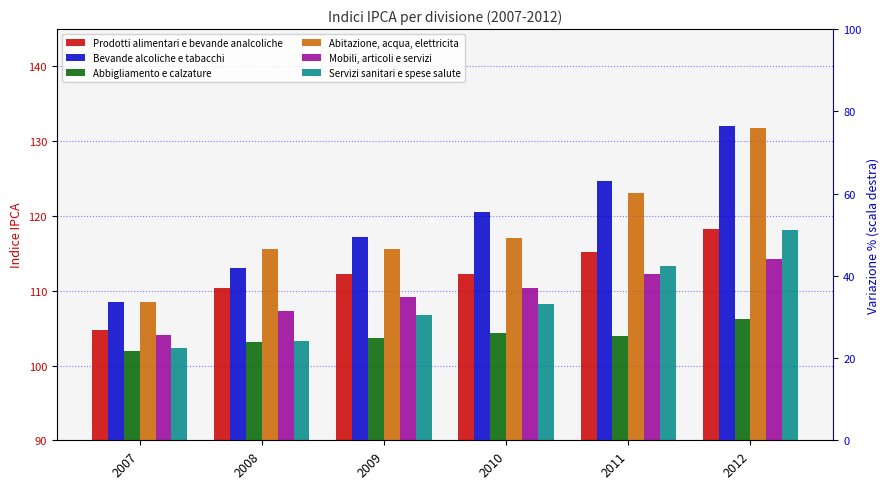

Which category has the lowest value in the Prodotti alimentari e bevande analcoliche series?

2007